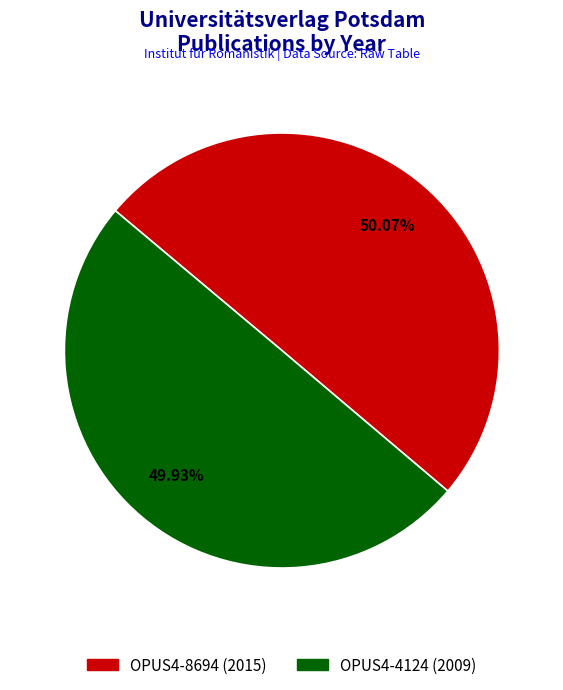

What percentage is the OPUS4-4124 (2009) slice, to the nearest percent?

50%